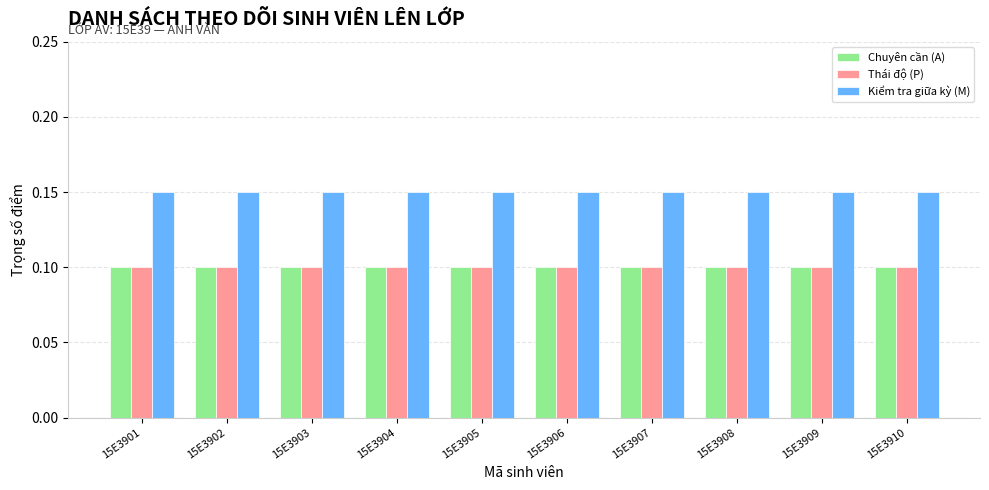

What is the sum of all Kiểm tra giữa kỳ (M) values?

1.5